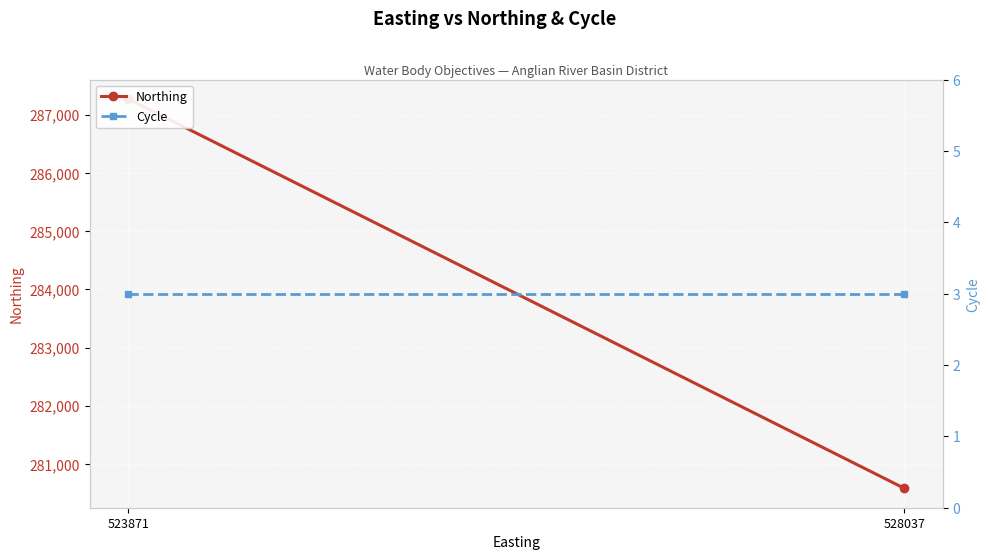

What is the value of the Northing point at the 2nd from the left?

280584